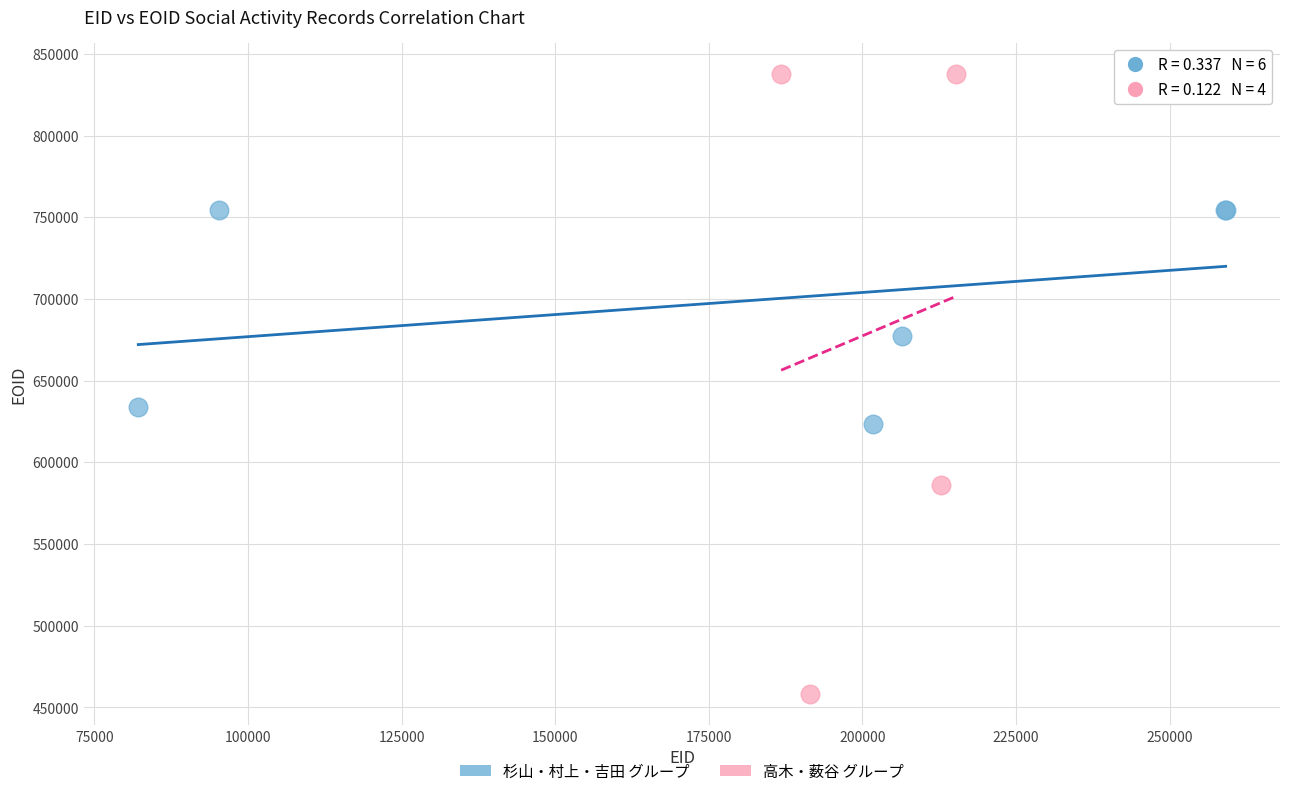

Which series contains the lowest Y value?

高木・薮谷 グループ